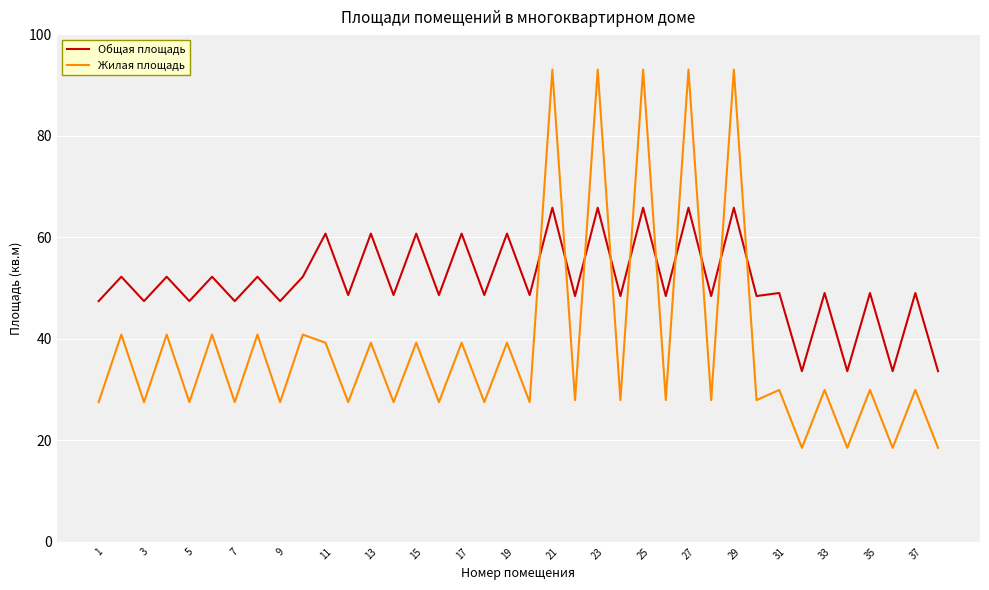

True or false: Общая площадь and Жилая площадь intersect in this chart.

True